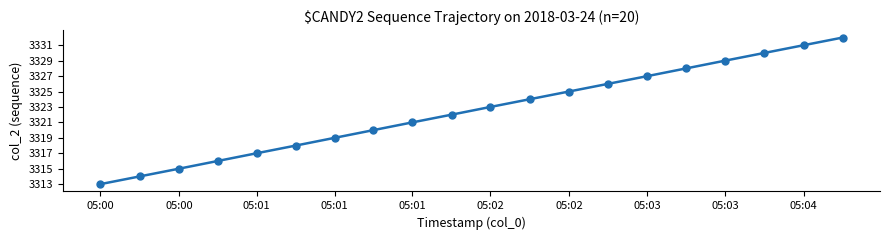

What is the value of the 19th point from the left?

3331